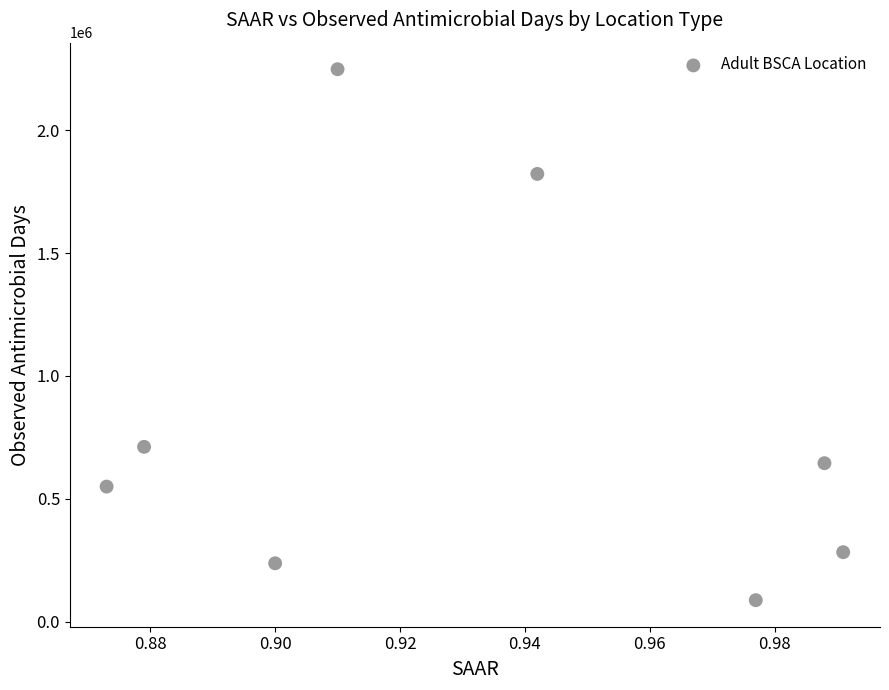

What Y value in the scatter plot is closest to 1167881?

711304